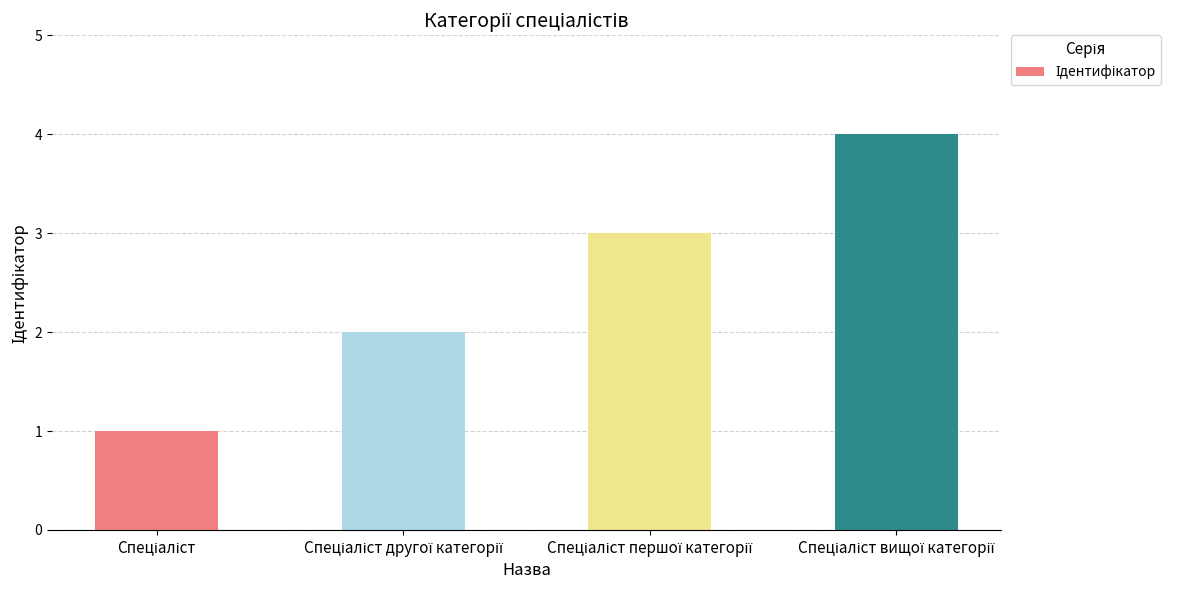

What is the sum of all values?

10